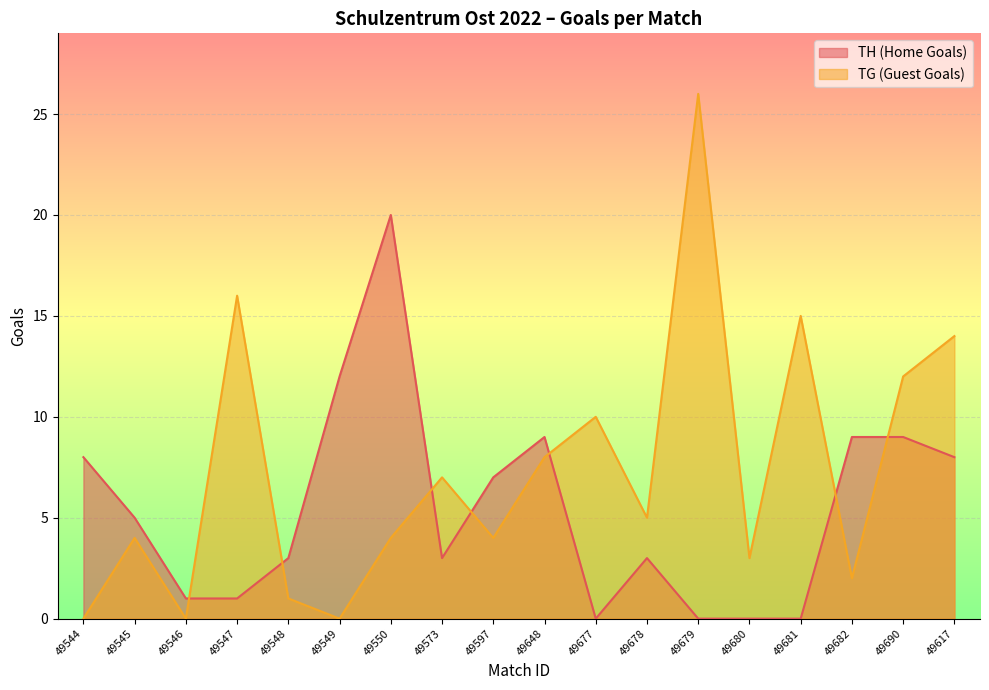

Rank the series by their maximum value, from highest to lowest.

TG (Guest Goals), TH (Home Goals)